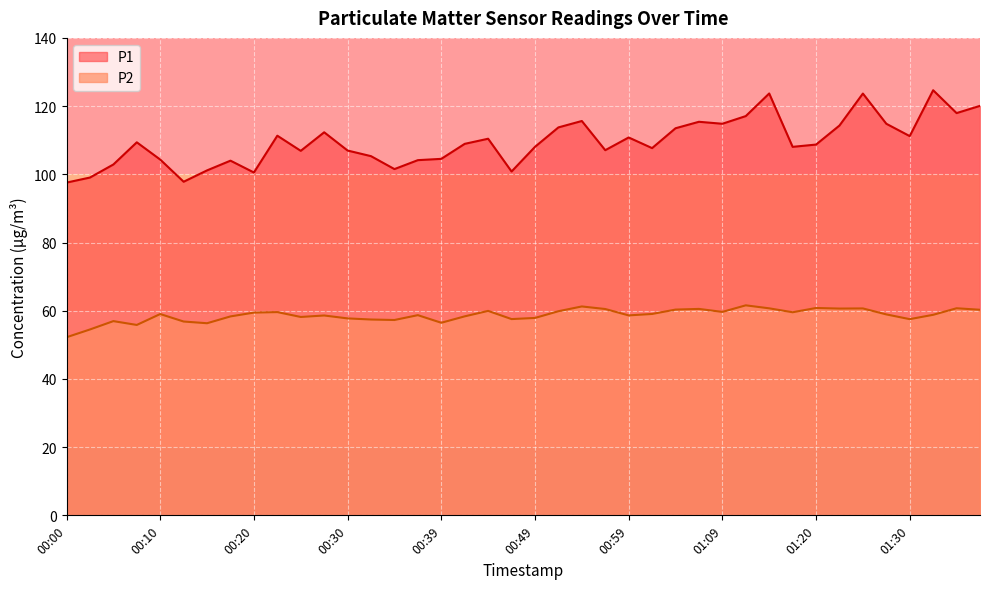

True or false: P2 has more than 0 points higher than both neighbors.

True